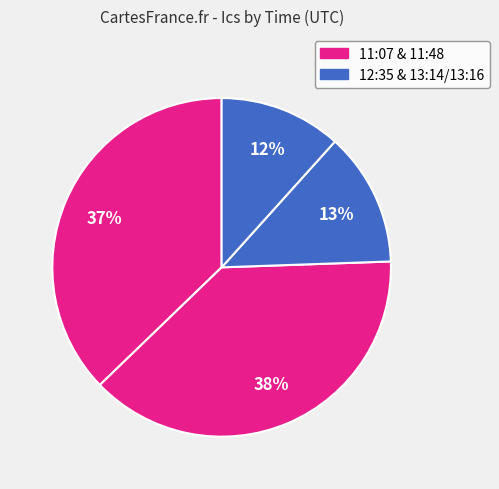

How many slices are in this pie chart?

4